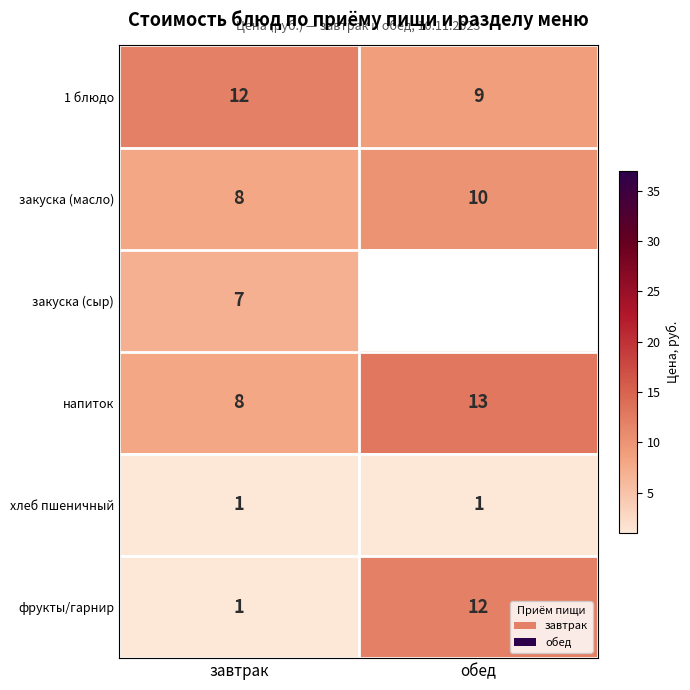

The фрукты/гарнир series shows 12 at обед. True or false?

True